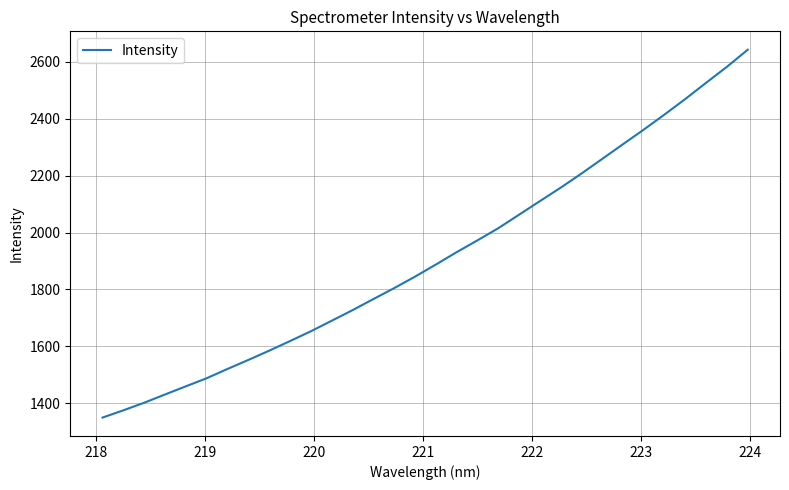

What is the smallest value displayed?

1349.5